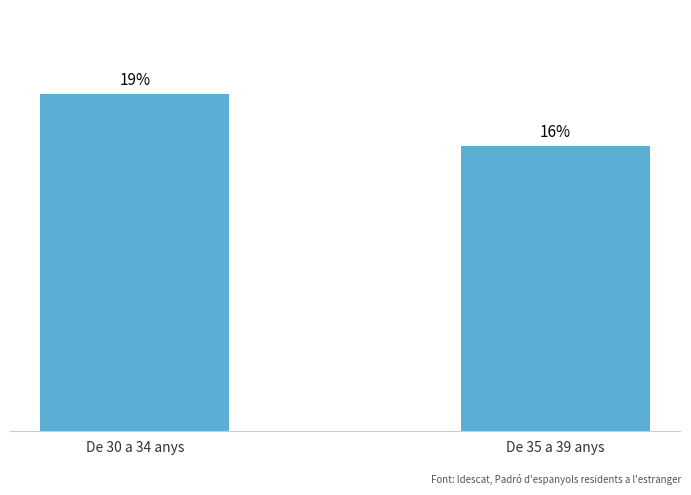

Rank the categories by value from lowest to highest.

De 35 a 39 anys, De 30 a 34 anys